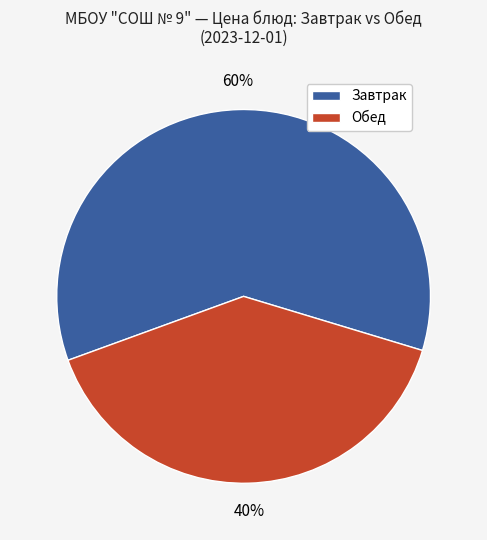

To the nearest percent, what is the difference between the largest and smallest slice percentages?

20%